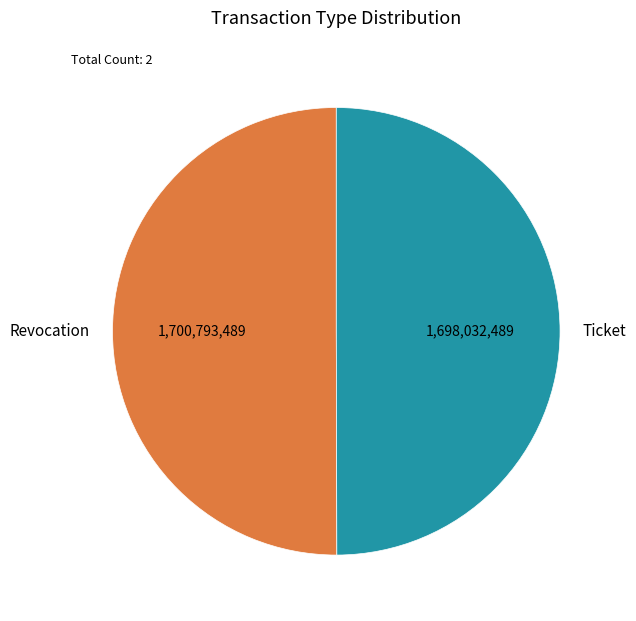

Is the sum of Ticket and Revocation greater than half?

Yes